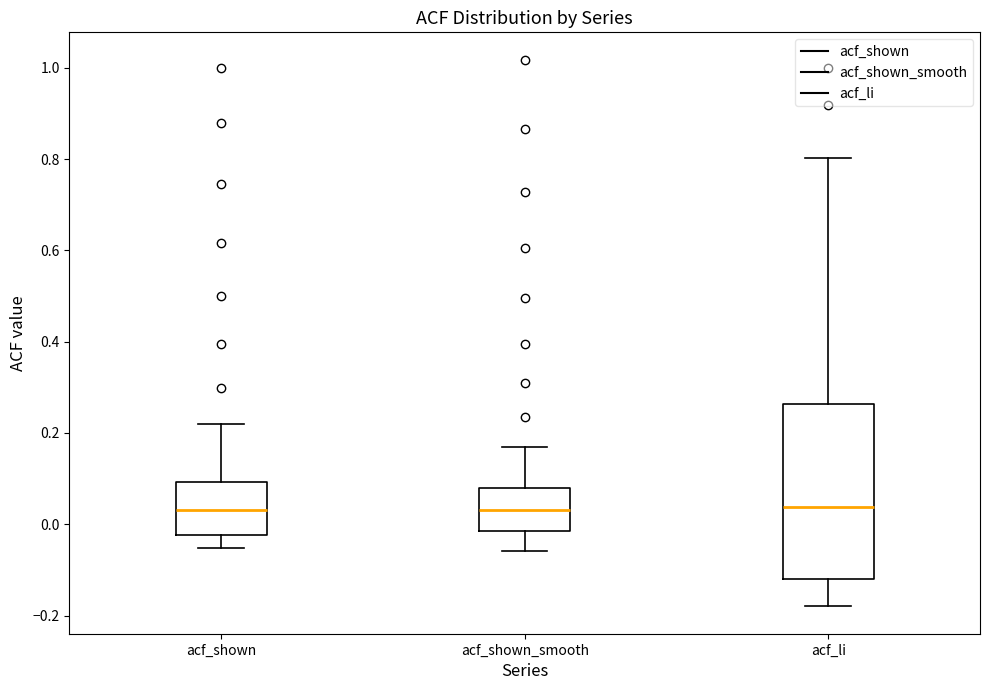

Comparing the boxes themselves (not the whiskers), which one is the tallest?

acf_li